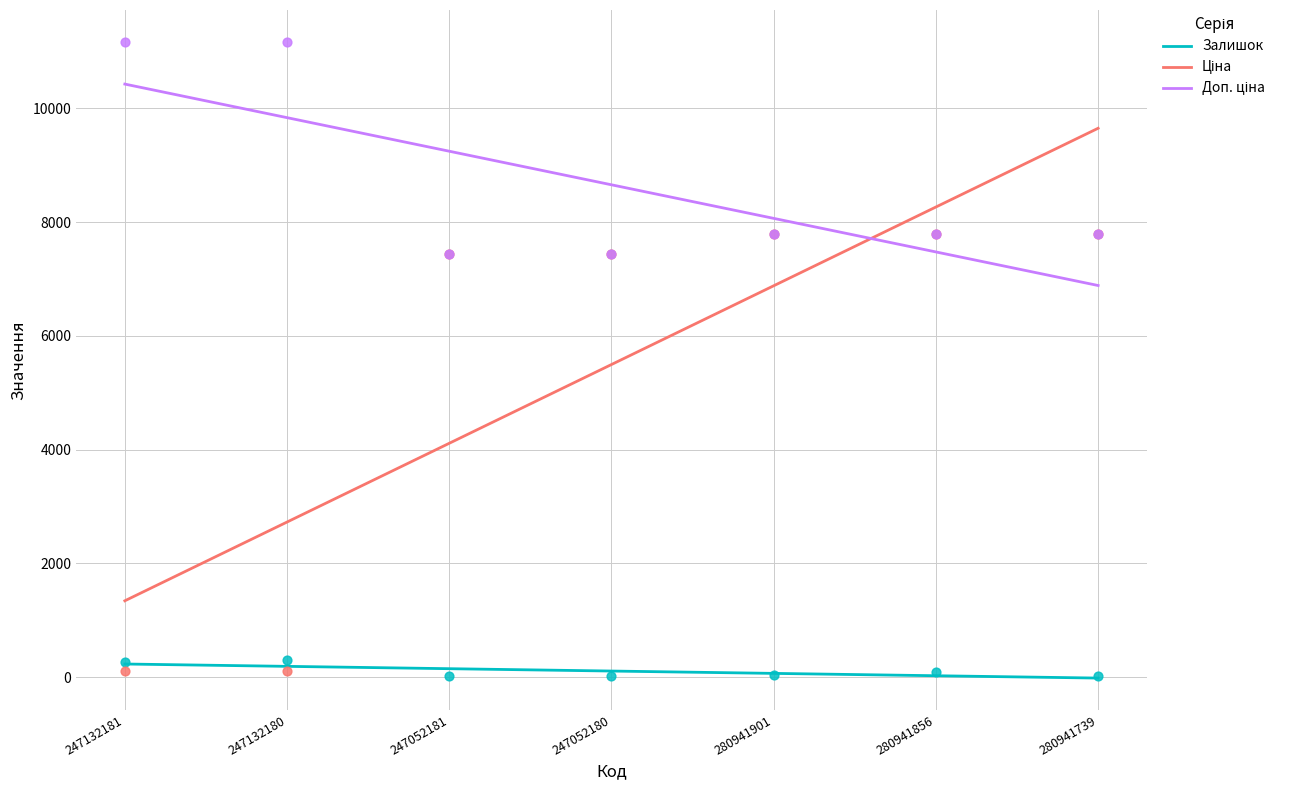

Which series has the largest total across all categories?

Доп. ціна